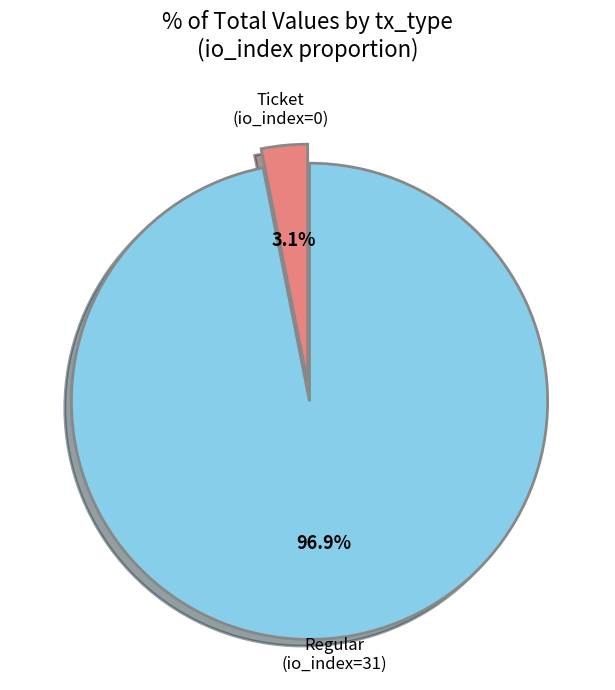

Rank the categories by value from highest to lowest.

Regular (io_index=31), Ticket (io_index=0)